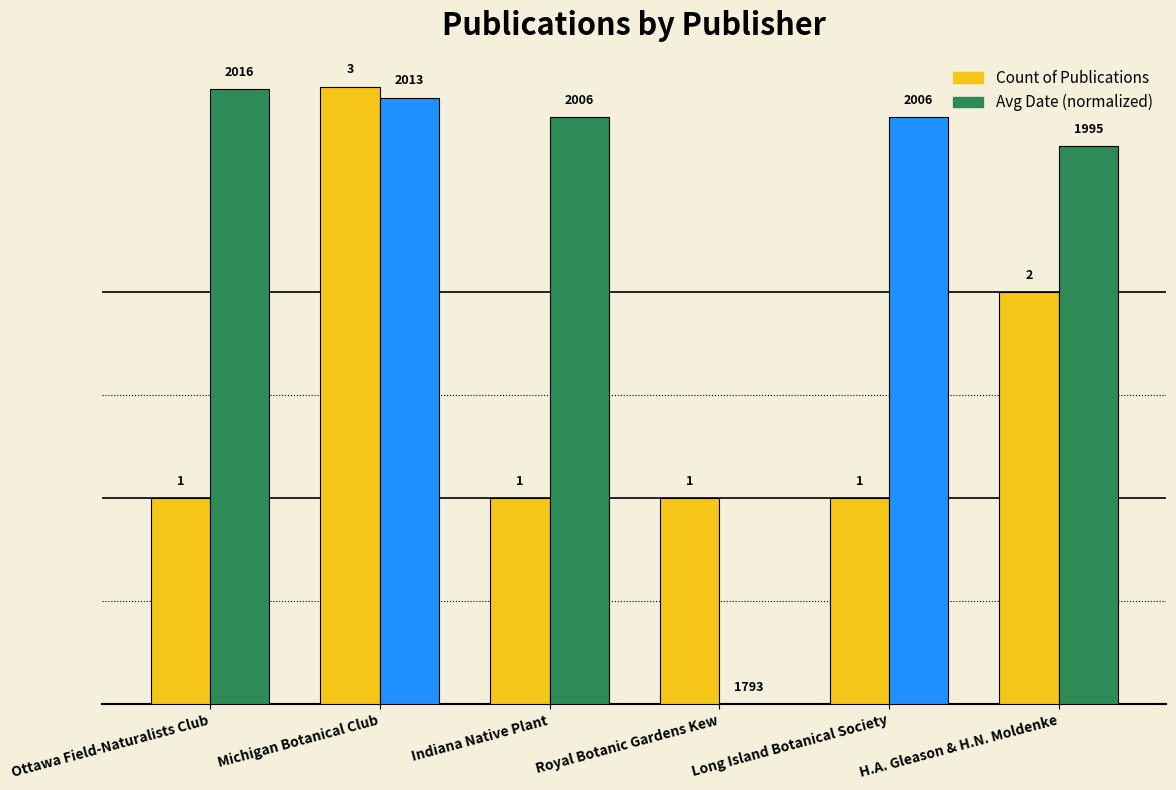

At which label does Count of Publications reach its peak?

Michigan Botanical Club